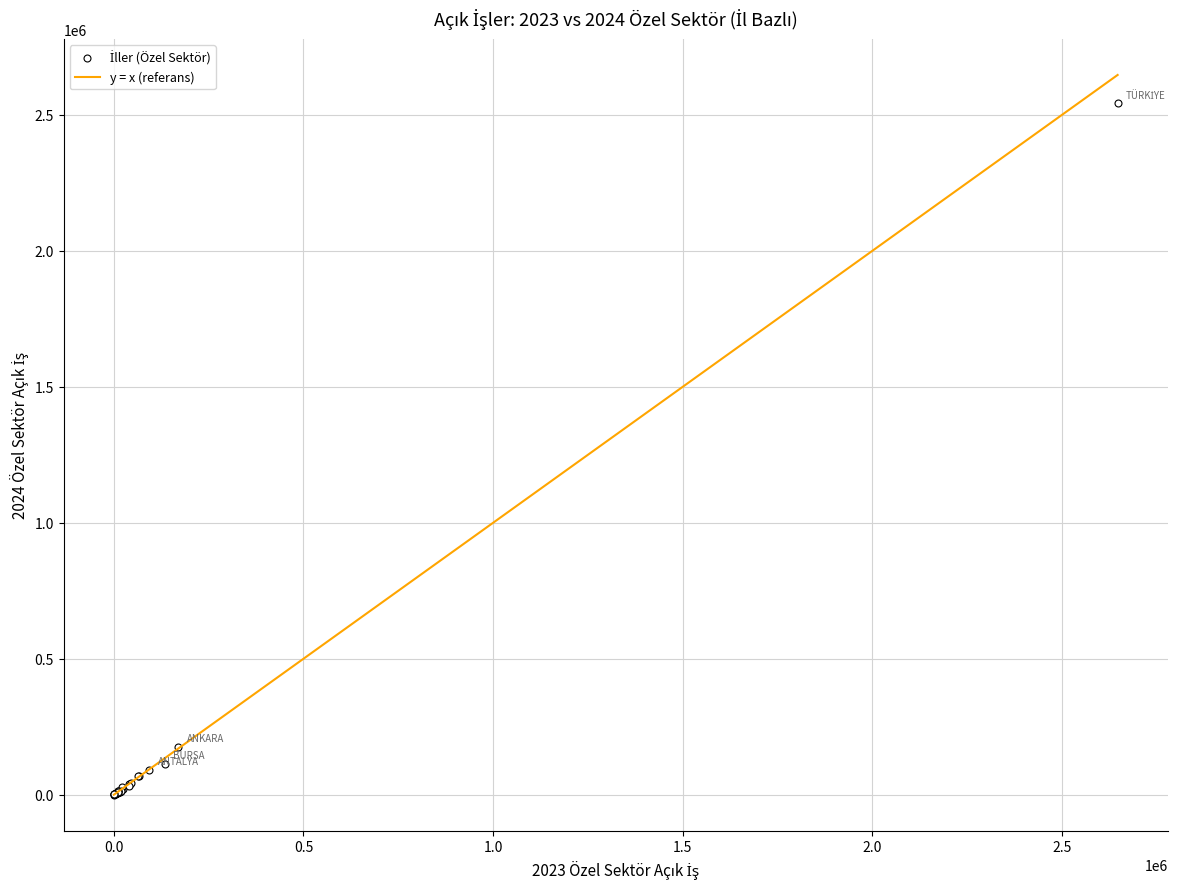

What Y value in the scatter plot is closest to 1271842?

175584